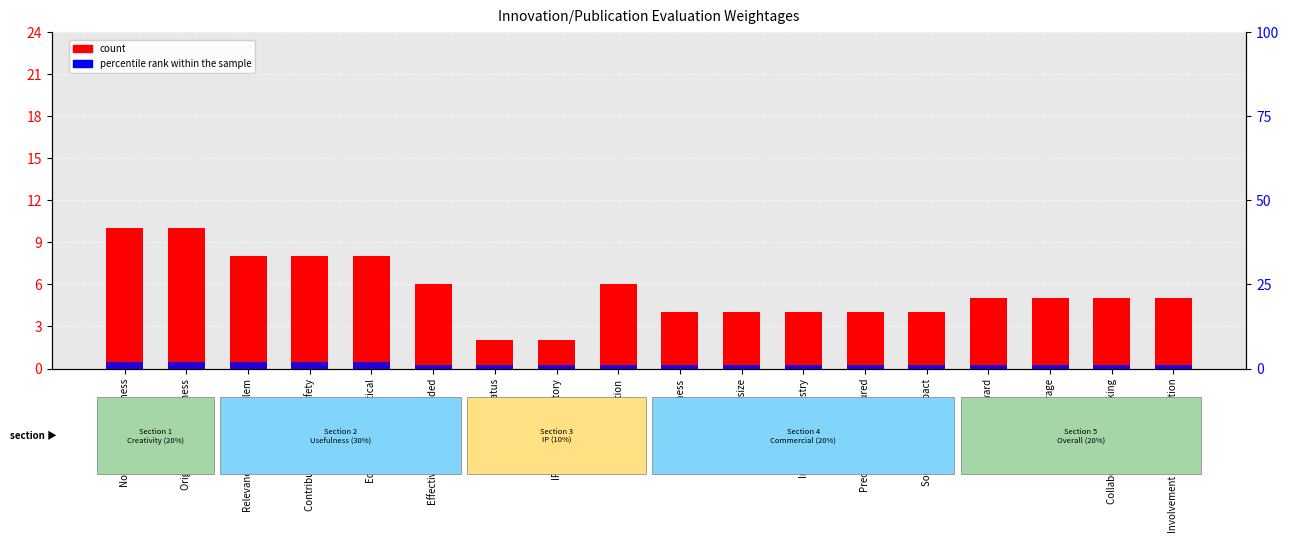

What is the sum of the count values at Effectiveness & value added and Recognition & award?

11